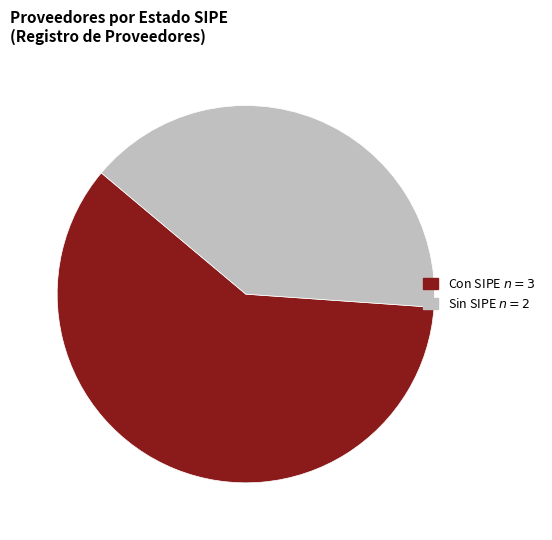

Is there a majority slice in this chart?

Yes